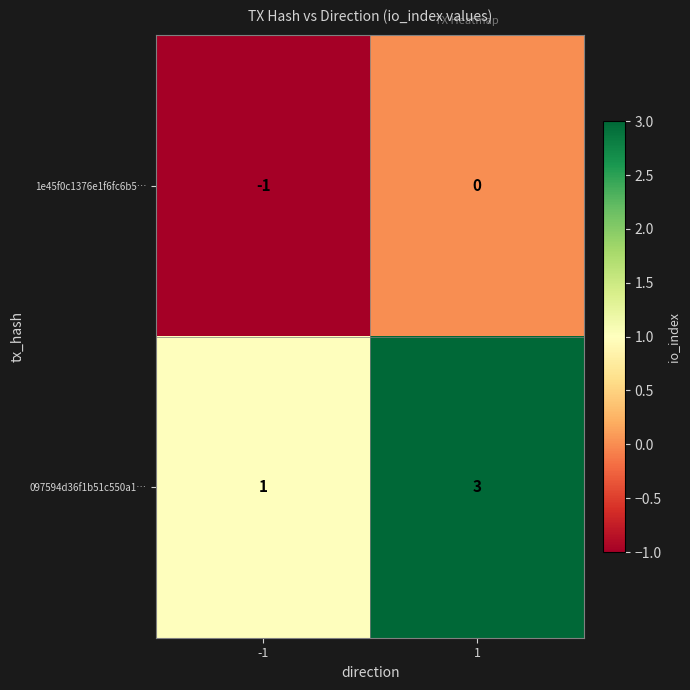

What is the sum of the 097594d36f1b51c550a1… values at -1 and 1?

4